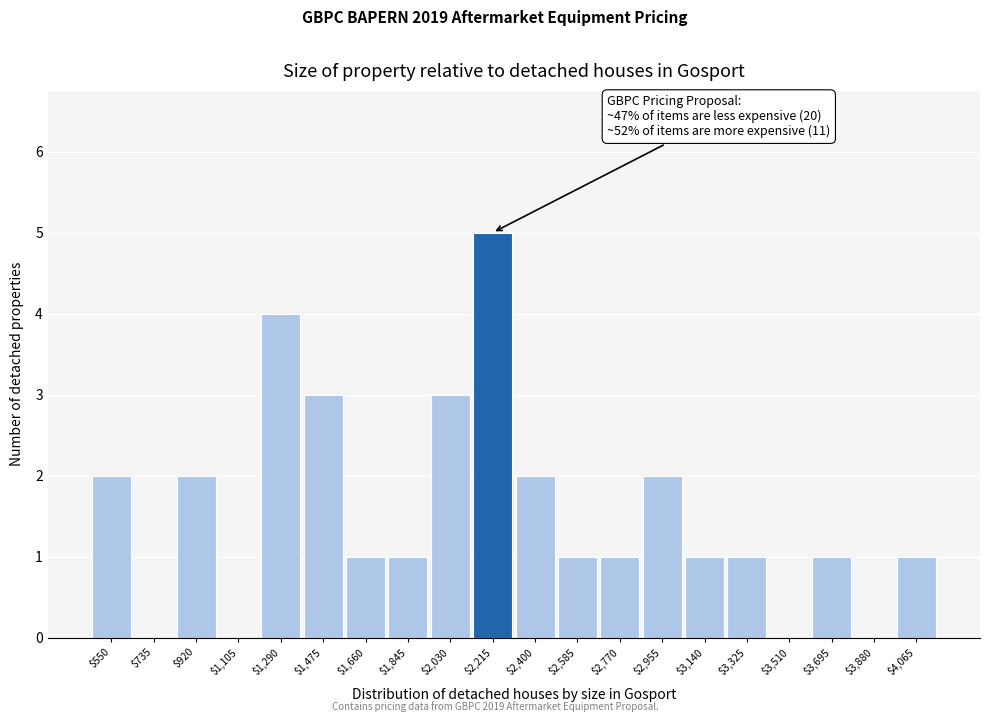

What is the greatest value displayed?

5